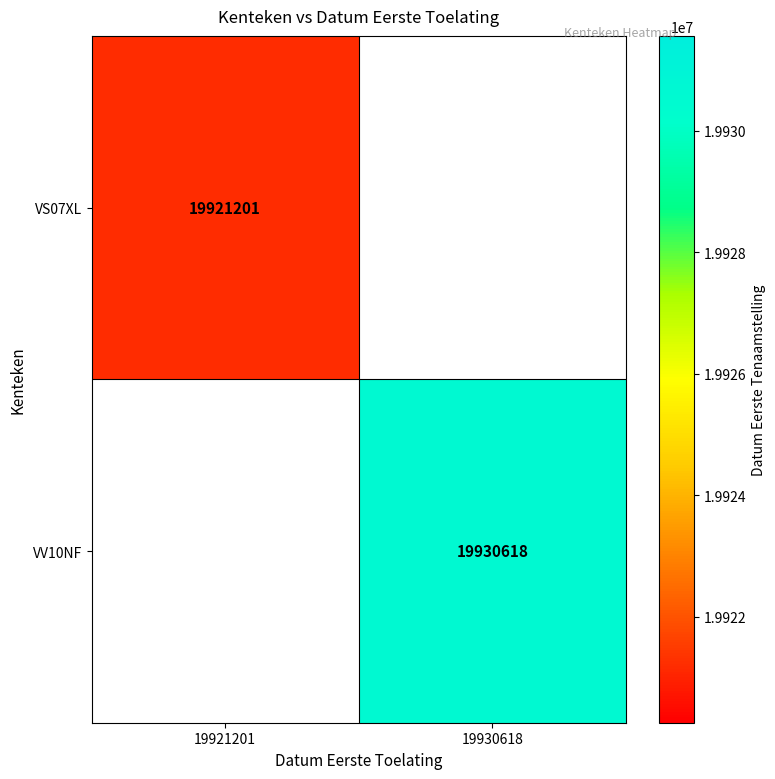

True or false: VS07XL has a value of 19921201 at 19921201.

True